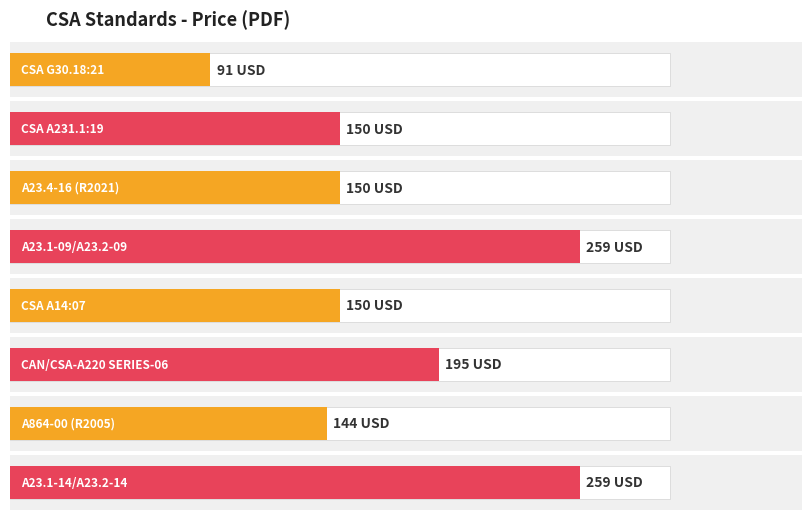

The value at A23.1-14/A23.2-14 is 259. True or false?

True